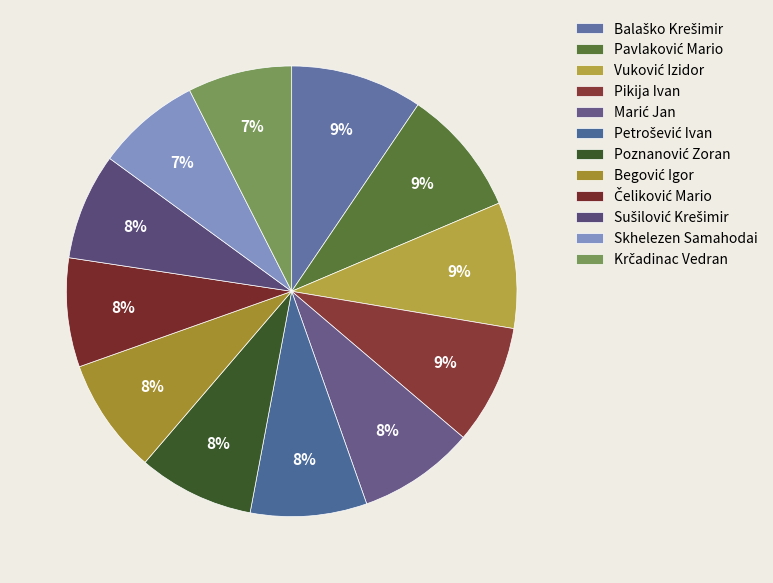

Does Sušilović Krešimir represent more than half of the total?

No